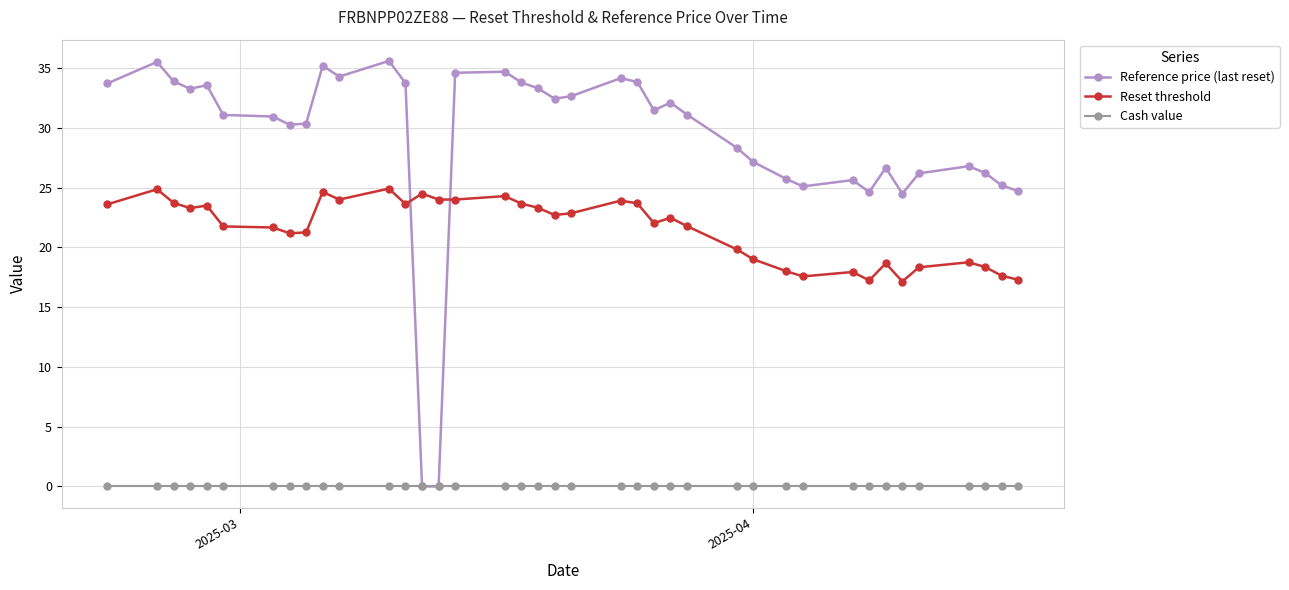

Rank the series by their maximum value, from highest to lowest.

Reference price (last reset), Reset threshold, Cash value